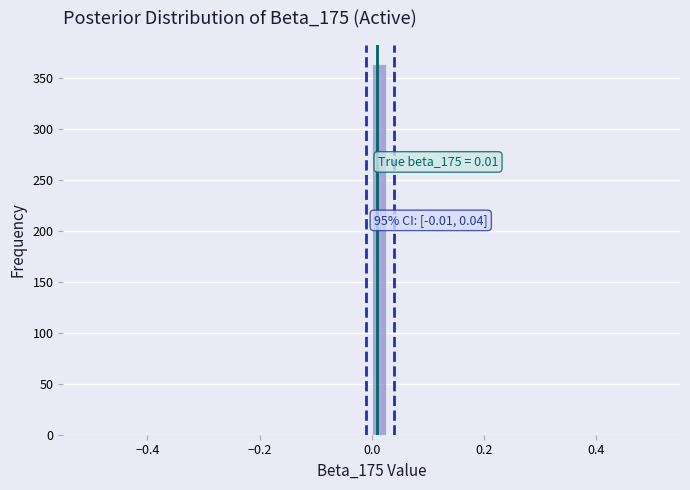

Read against the x-axis, roughly where is the centre of the tallest bar?

0.02